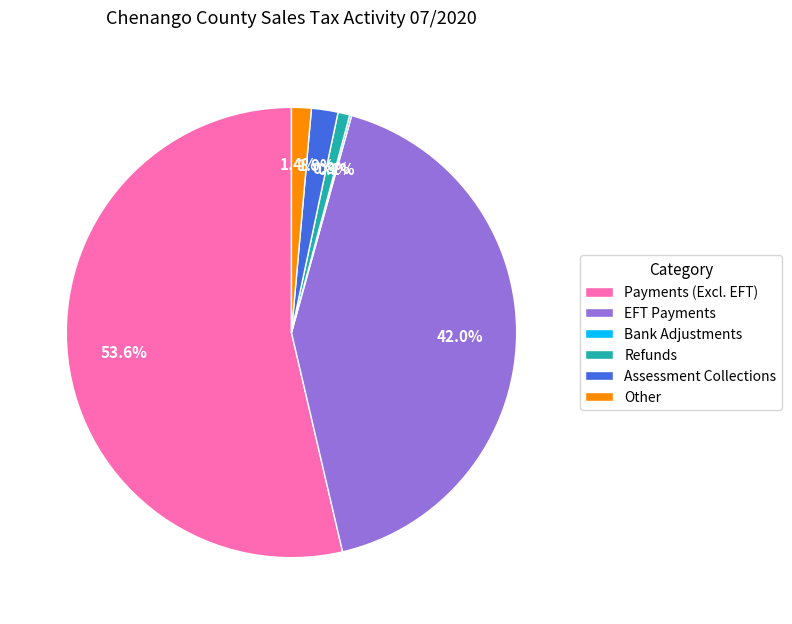

What is the largest slice in the pie chart?

Payments (Excl. EFT)